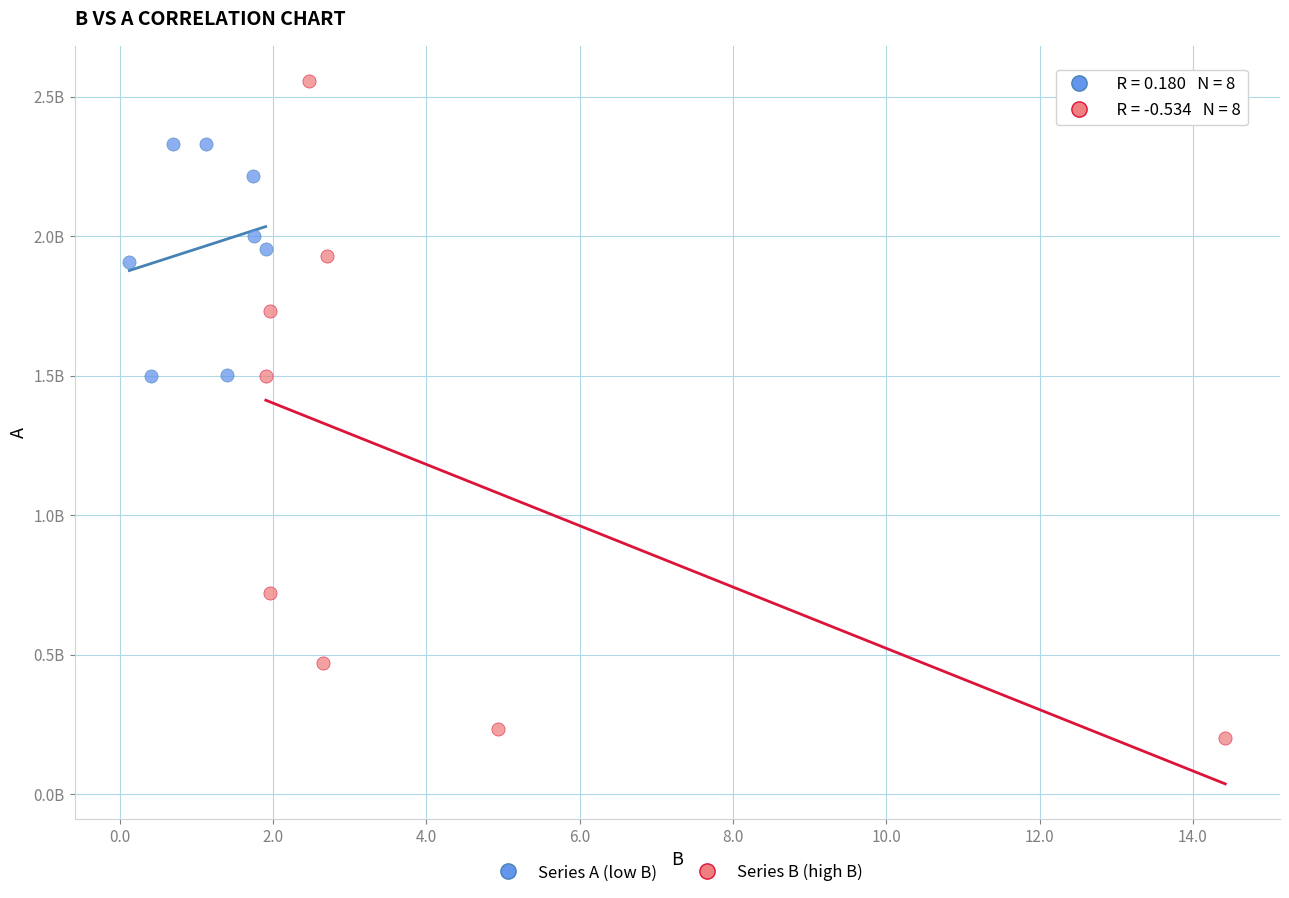

What are all the series names shown in the legend?

Series A (low B), Series B (high B)